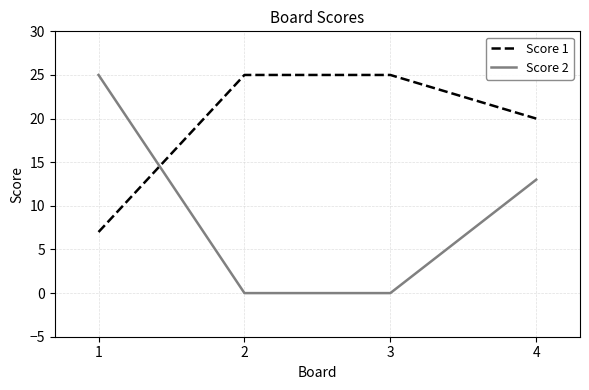

Reading right to left, what are all the values shown in this chart?

Score 1: 20	25	25	7
Score 2: 13	0	0	25